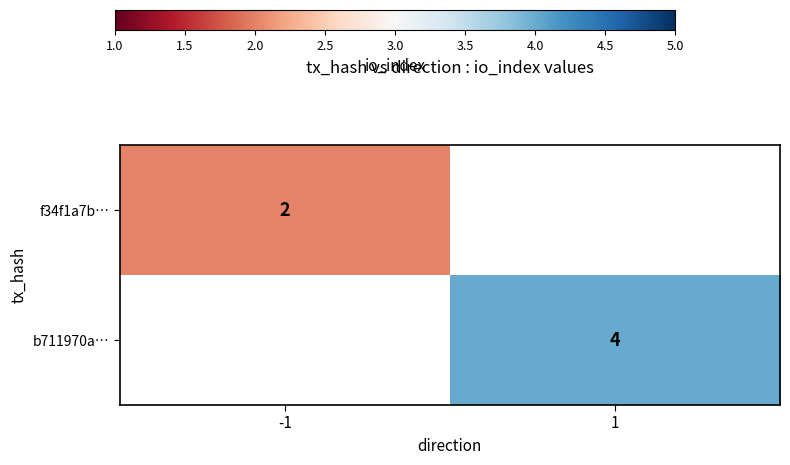

Between -1 and 1, which is larger?

1